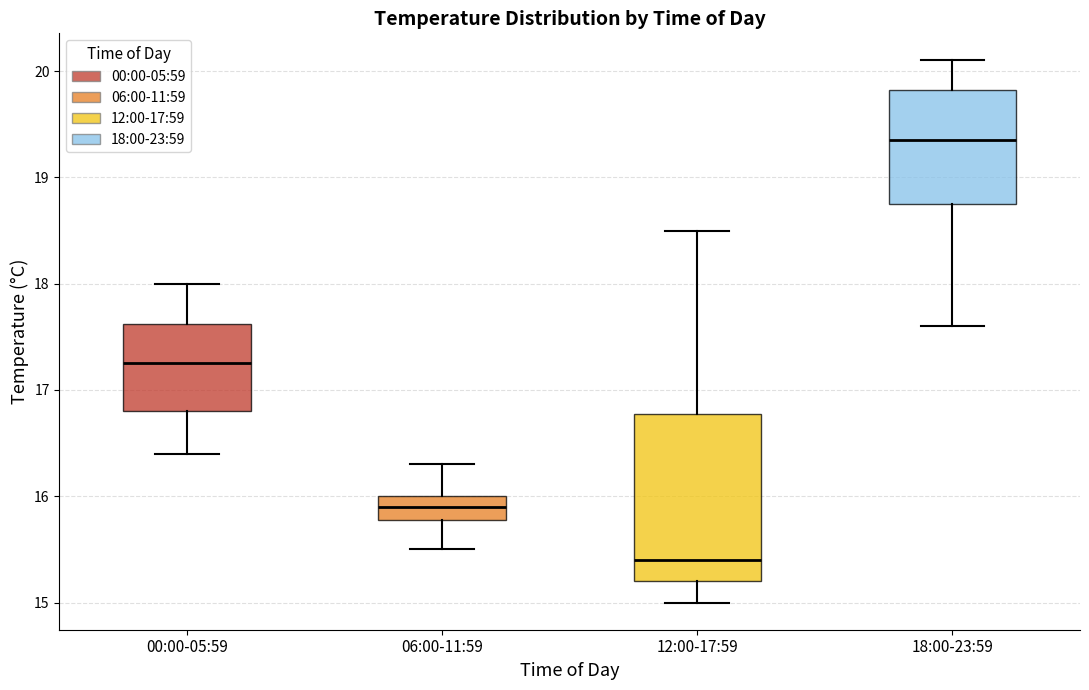

Reading left to right, transcribe this box plot: for each box, give where its median line is, the range the box spans, and where its two whiskers end, as read against the y-axis. The values are not printed on the chart, so give them approximately, as read against the axis.

00:00-05:59: median 17.3, box 16.8 to 17.6, whiskers 16.4 to 18.0
06:00-11:59: median 15.9, box 15.8 to 16.0, whiskers 15.5 to 16.3
12:00-17:59: median 15.4, box 15.2 to 16.8, whiskers 15.0 to 18.5
18:00-23:59: median 19.4, box 18.8 to 19.8, whiskers 17.6 to 20.1